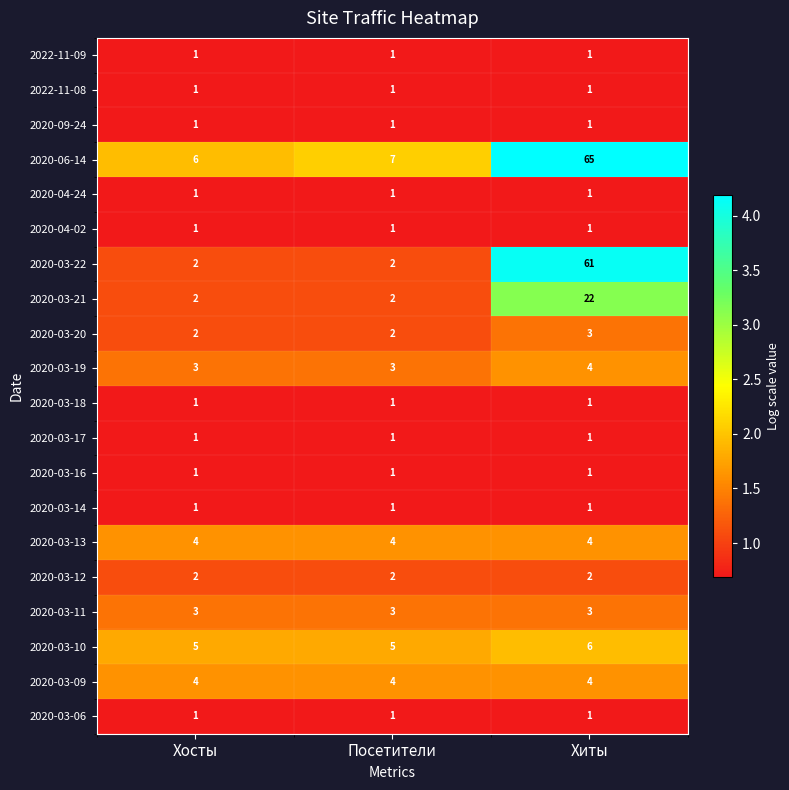

What is the sum of all 2020-03-14 values?

3